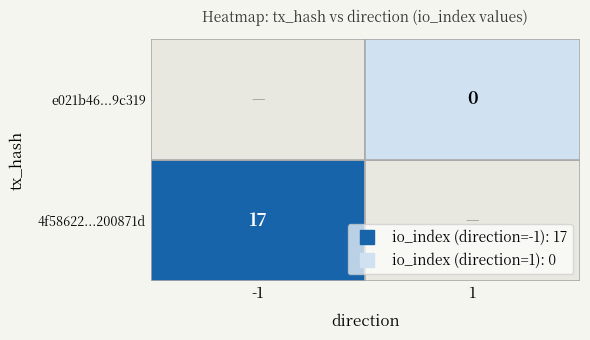

Which series changed the most between direction and io_index?

4f58622695b22da61e5ad90a50a21abf200871d